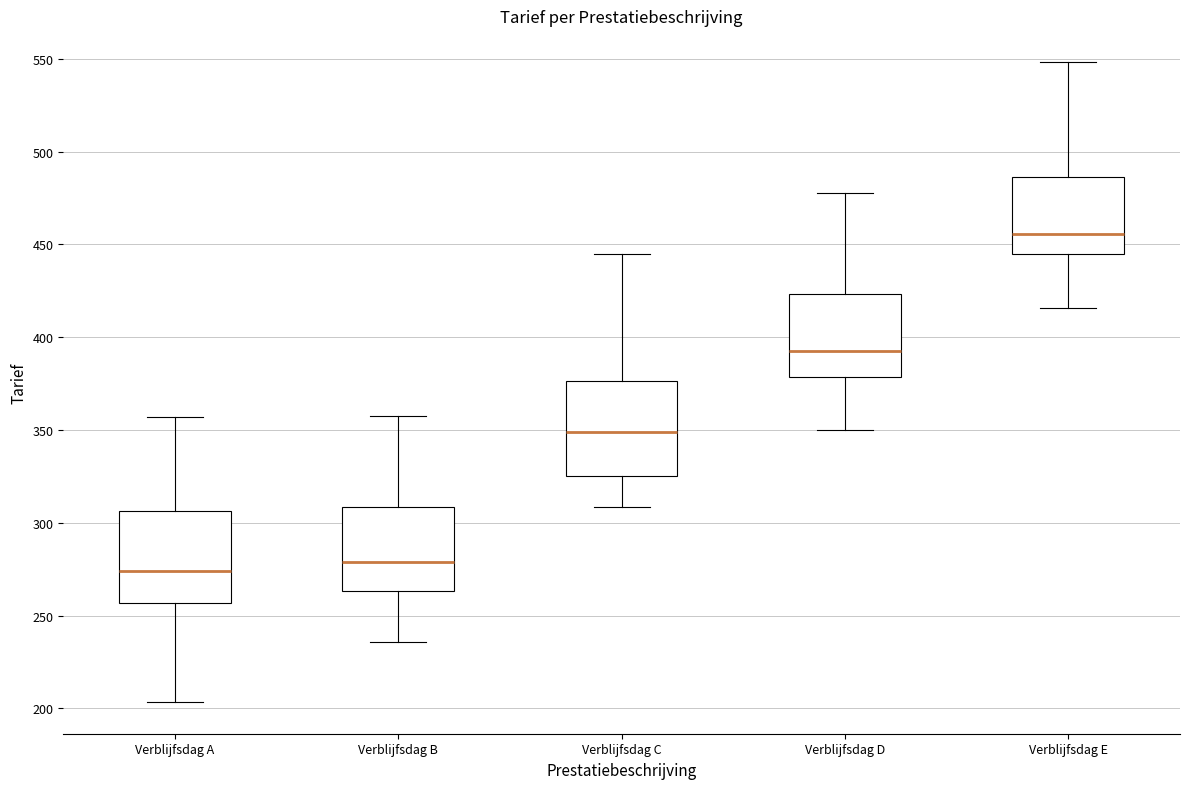

Reading left to right, read every box against the y-axis: the position of its median line, the range the box covers, and the ends of its whiskers. The values are not printed on the chart, so give them approximately, as read against the axis.

Verblijfsdag A: median 275, box 255 to 305, whiskers 205 to 355
Verblijfsdag B: median 280, box 265 to 310, whiskers 235 to 355
Verblijfsdag C: median 350, box 325 to 375, whiskers 310 to 445
Verblijfsdag D: median 390, box 380 to 425, whiskers 350 to 480
Verblijfsdag E: median 455, box 445 to 485, whiskers 415 to 550